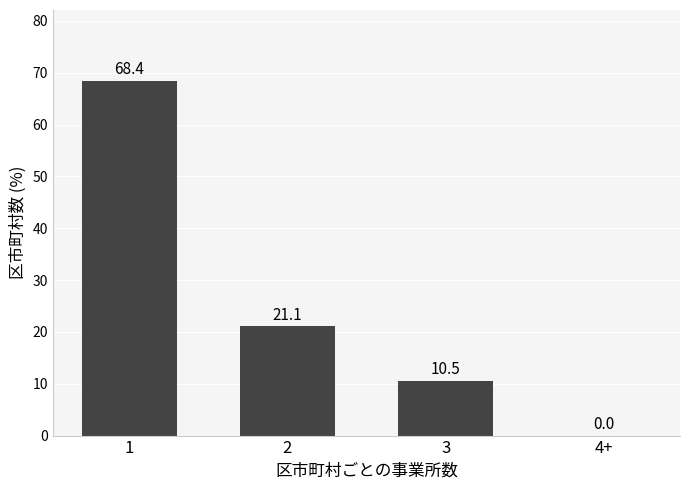

Reading left to right, extract all data points from this chart.

1=68.4	2=21.1	3=10.5	4+=0.0